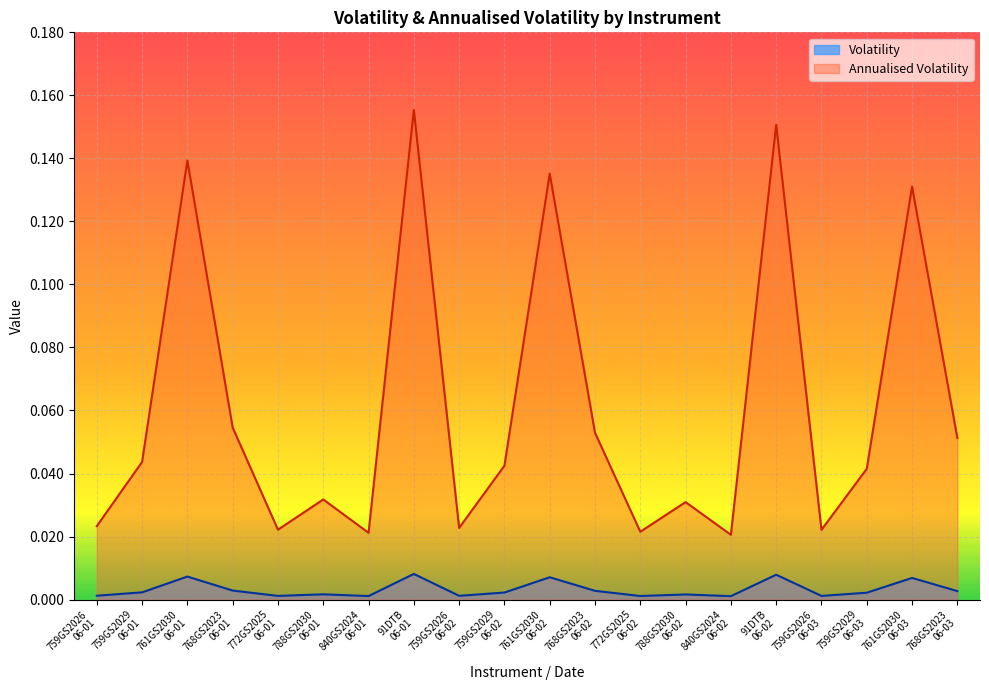

How many lines are shown in the chart?

2